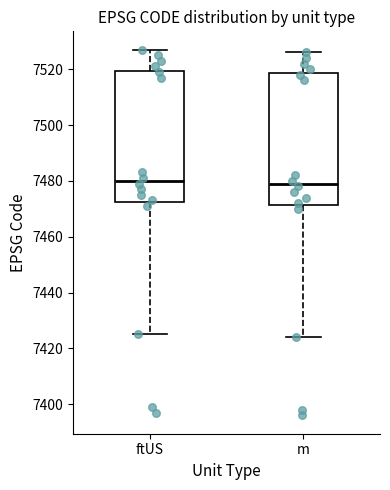

Reading left to right, read every box against the y-axis: the position of its median line, the range the box covers, and the ends of its whiskers. The values are not printed on the chart, so give them approximately, as read against the axis.

ftUS: median 7480, box 7472 to 7520, whiskers 7426 to 7528
m: median 7480, box 7472 to 7518, whiskers 7424 to 7526